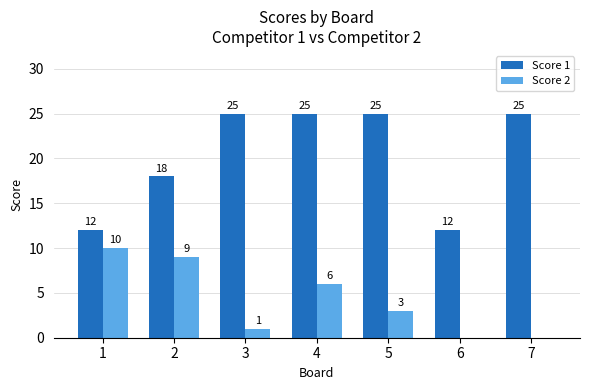

Are the bars grouped side by side (vs. stacked)?

Yes